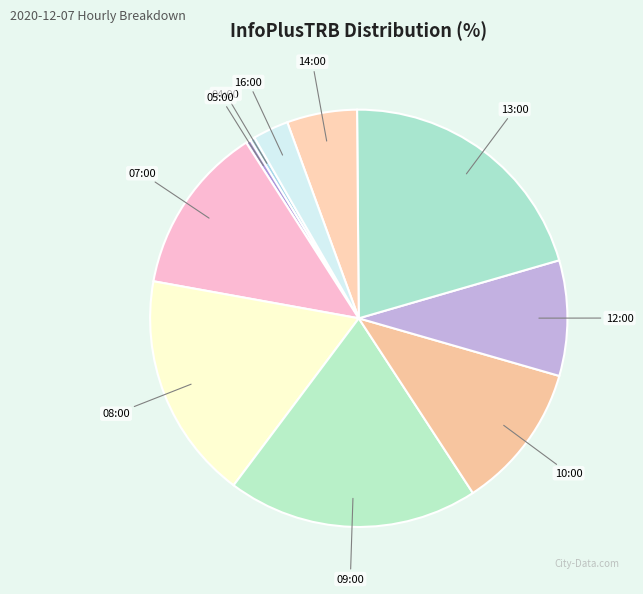

Which slice is the largest?

13:00